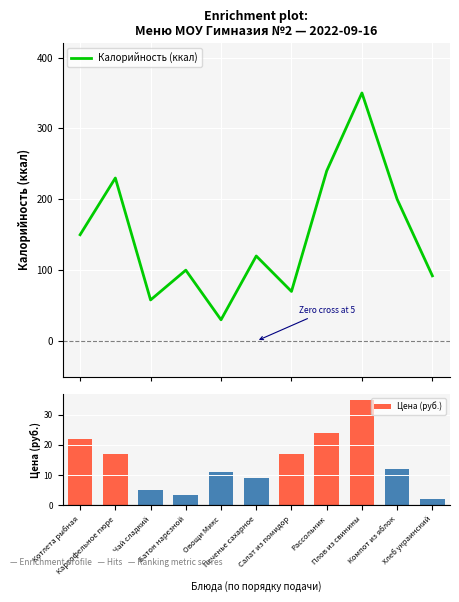

How many data points in Калорийность (ккал) are above 120?

5